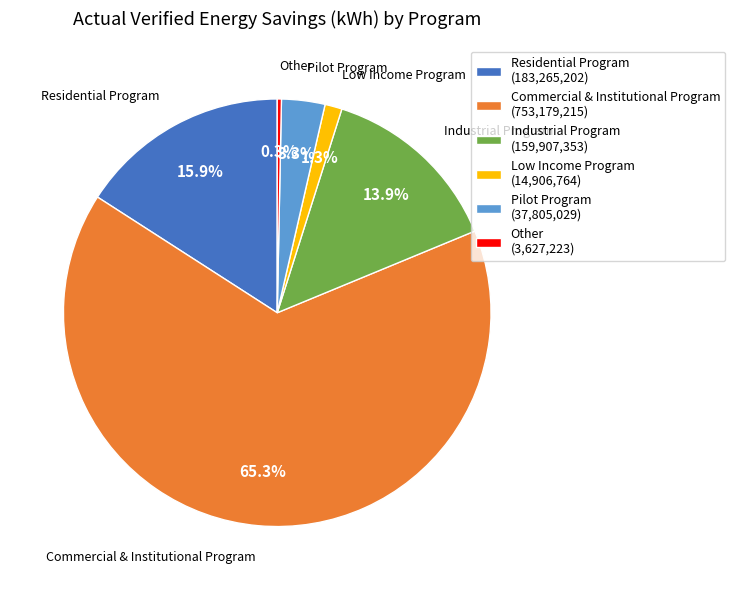

Which category accounts for the majority?

Commercial & Institutional Program